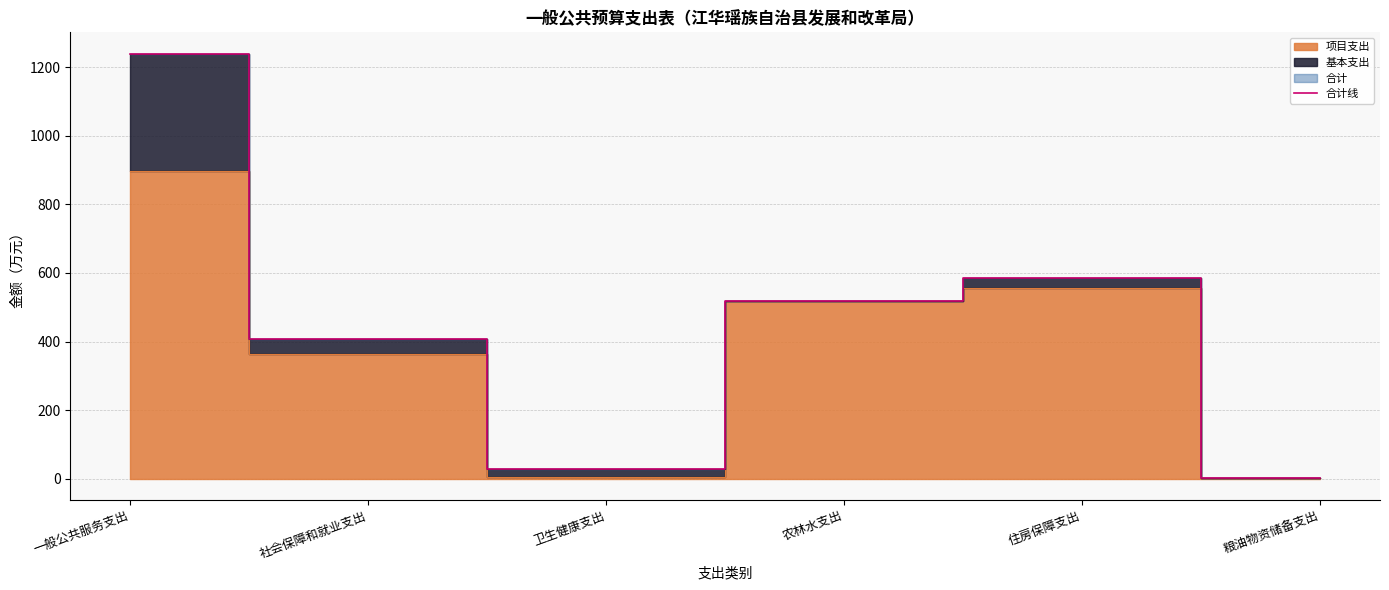

At which category does the data reach its first local peak?

住房保障支出